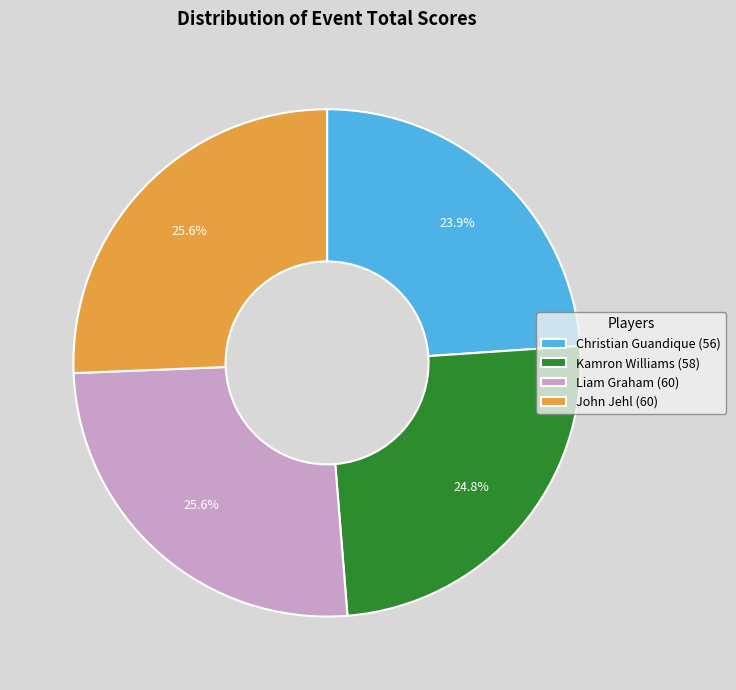

What is the ratio of the value at Kamron Williams (58) to the value at Liam Graham (60)?

1.0